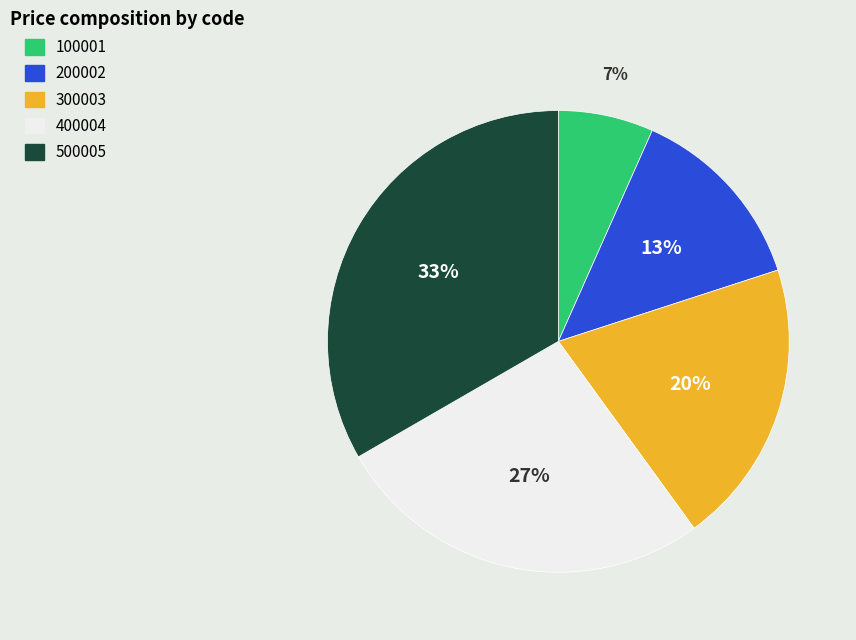

To the nearest percent, what is the average slice percentage?

20%